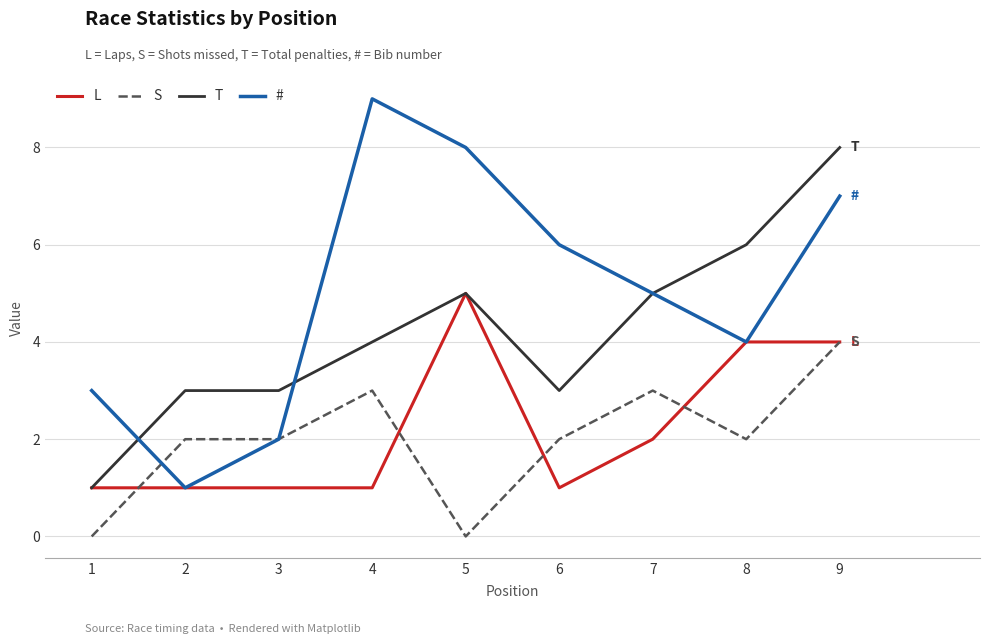

Between 4 and 5, which series saw the biggest shift?

L